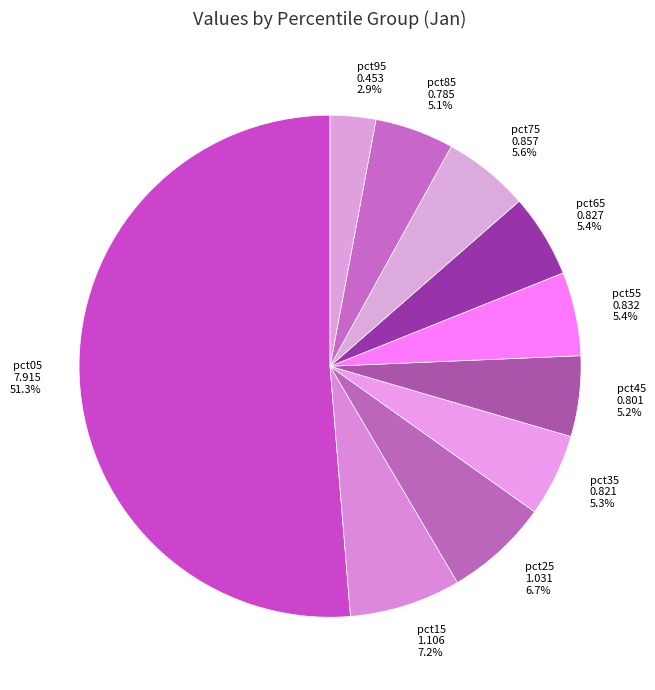

Is it true that pct05 is 57% of the pie?

False